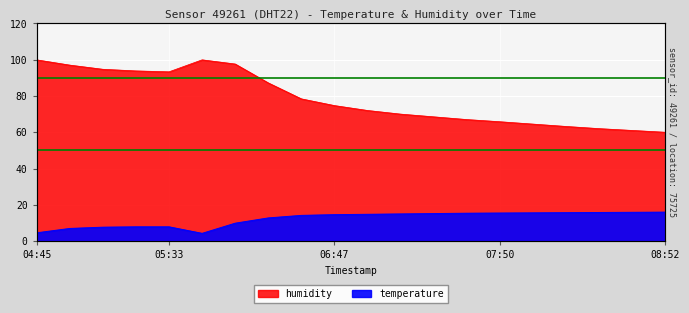

What is the difference between the temperature values at 07:37 and 04:45?

10.8